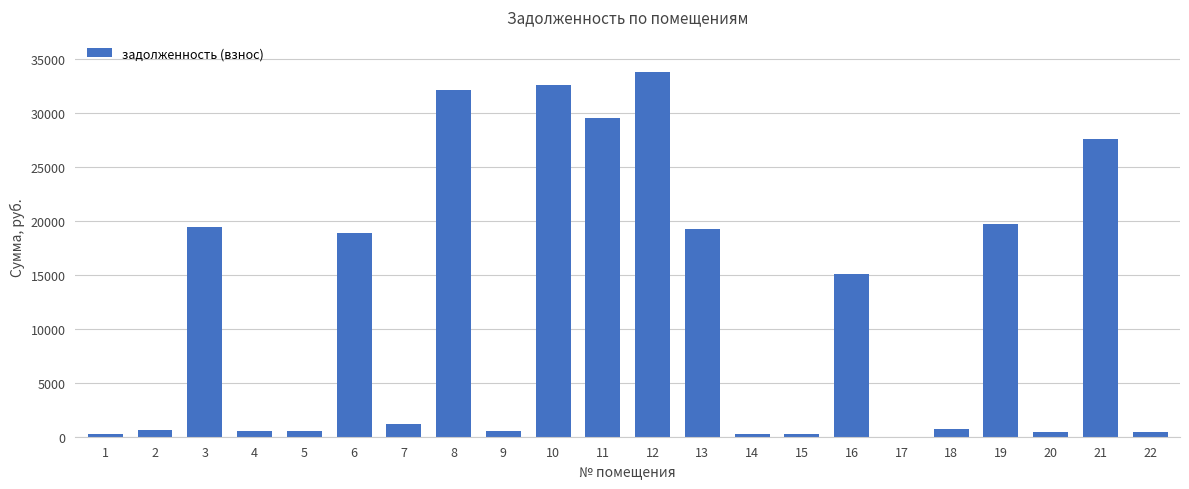

How many distinct data groups are displayed?

1